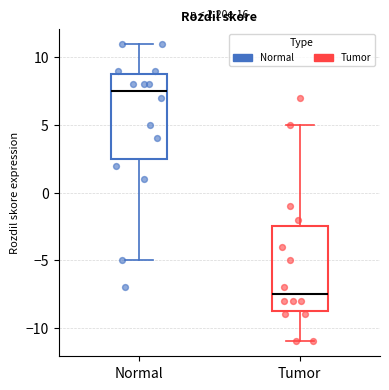

Which box has the highest median line?

Normal